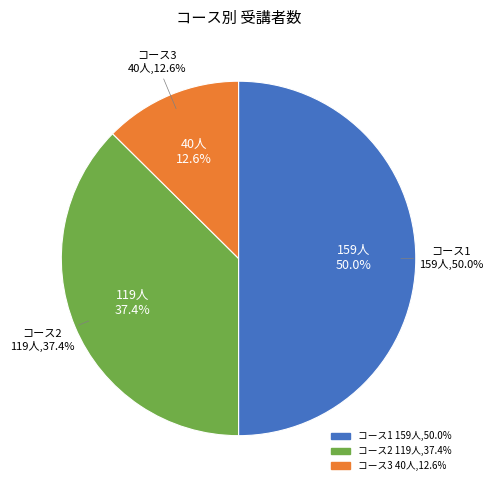

Which category has the smallest portion of the pie?

3